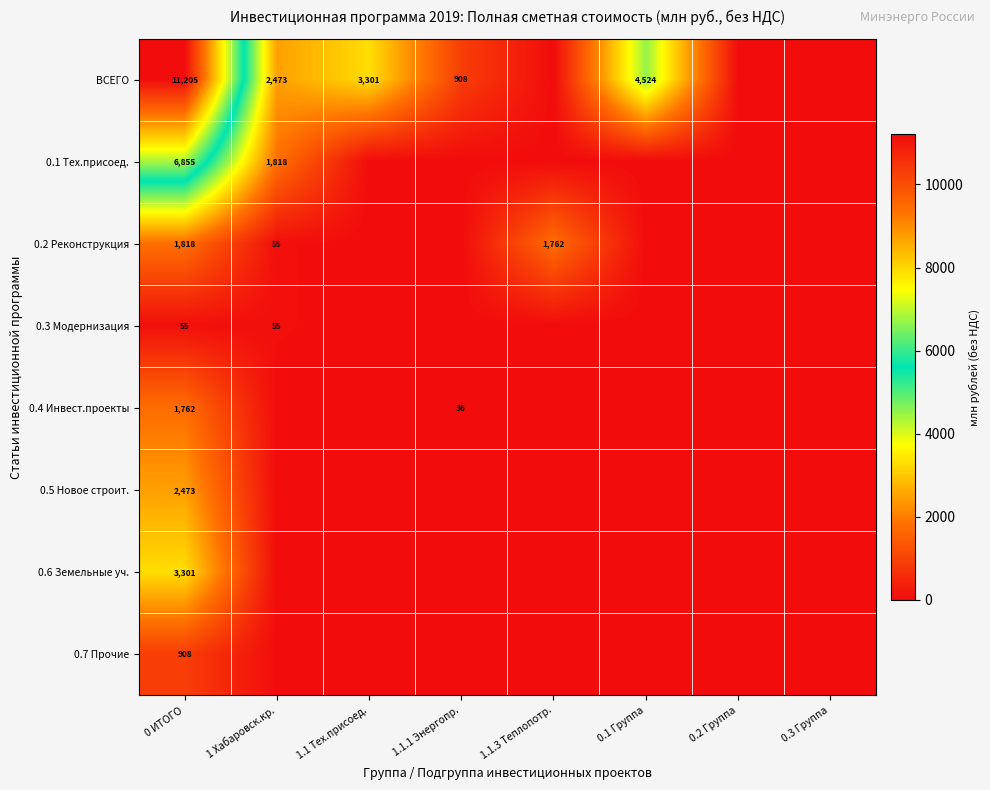

What is the spread (max minus min) of values at 0 ИТОГО?

11150